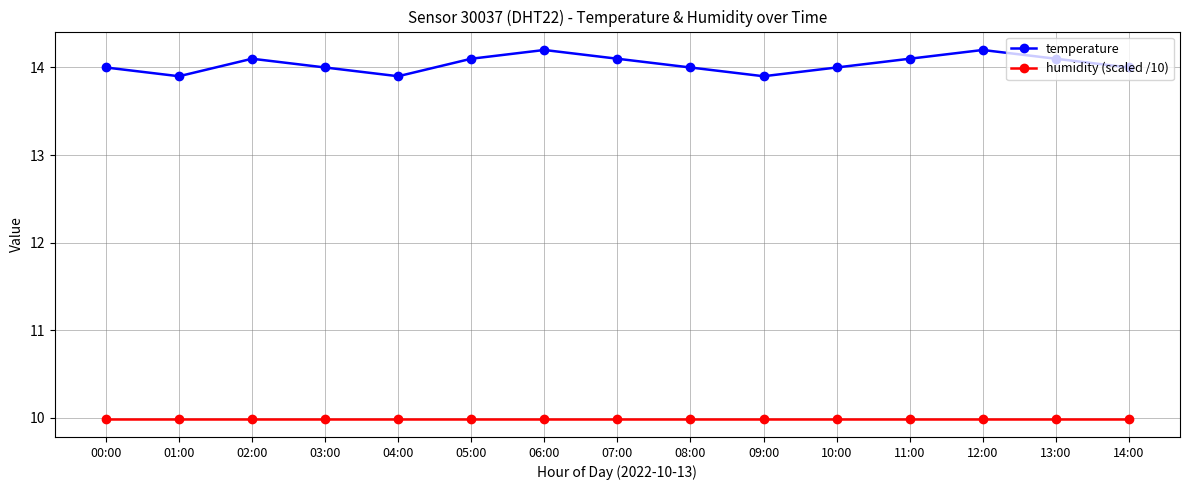

Which series has the largest total across all categories?

temperature